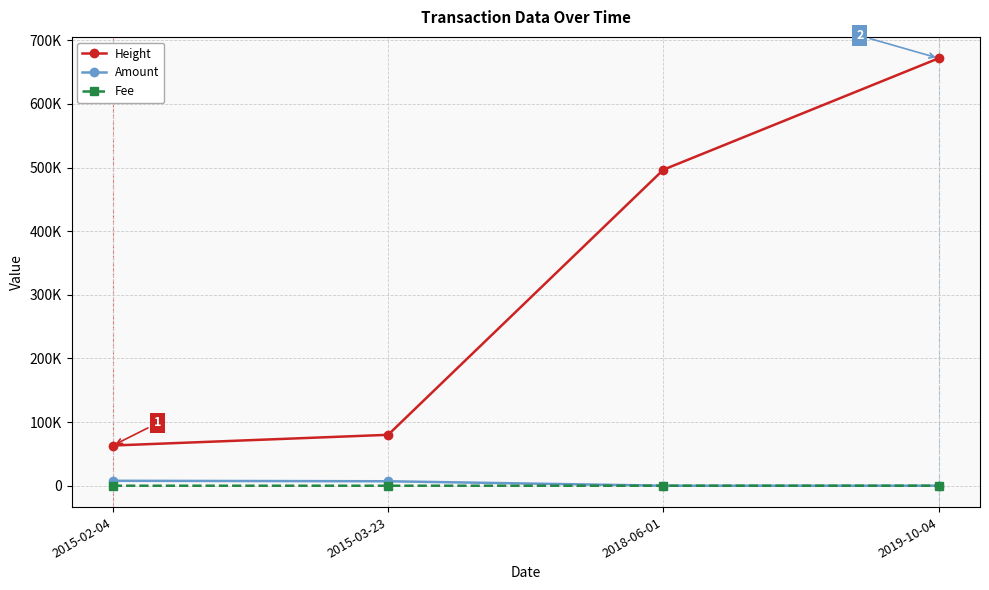

What is the label of the 2nd point from the left?

2015-03-23